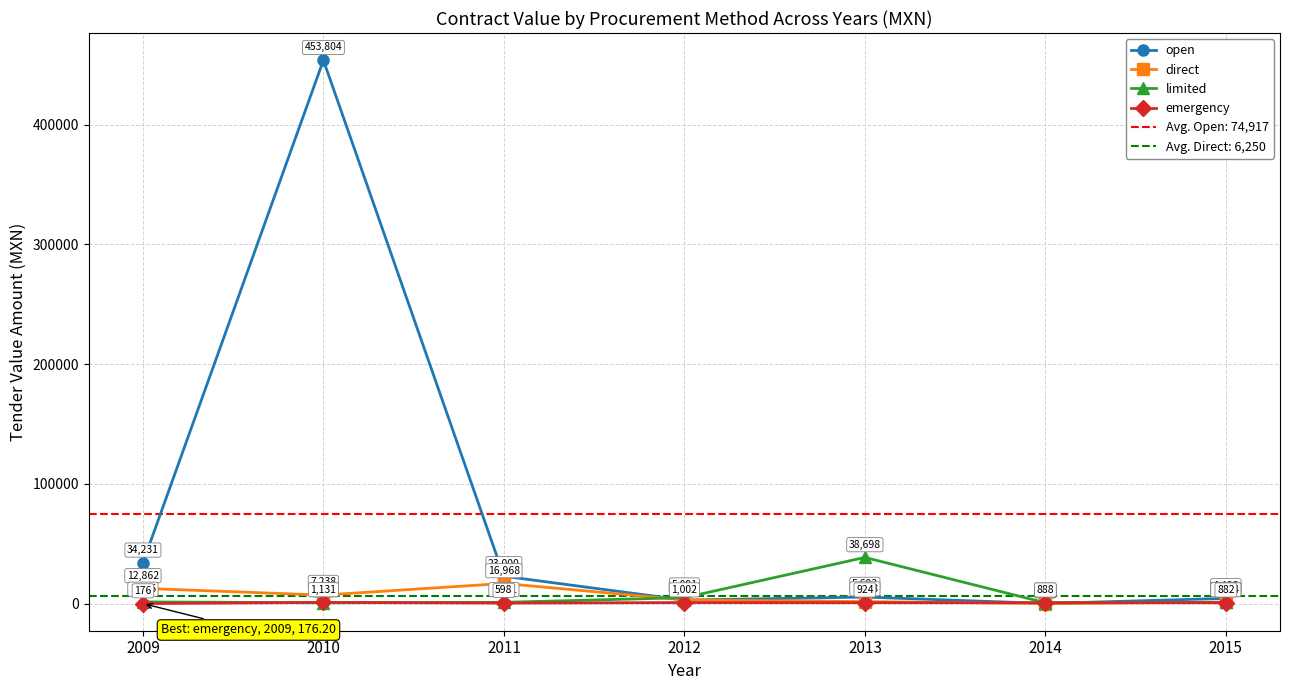

The limited series shows 1546.0 at 2009. True or false?

True